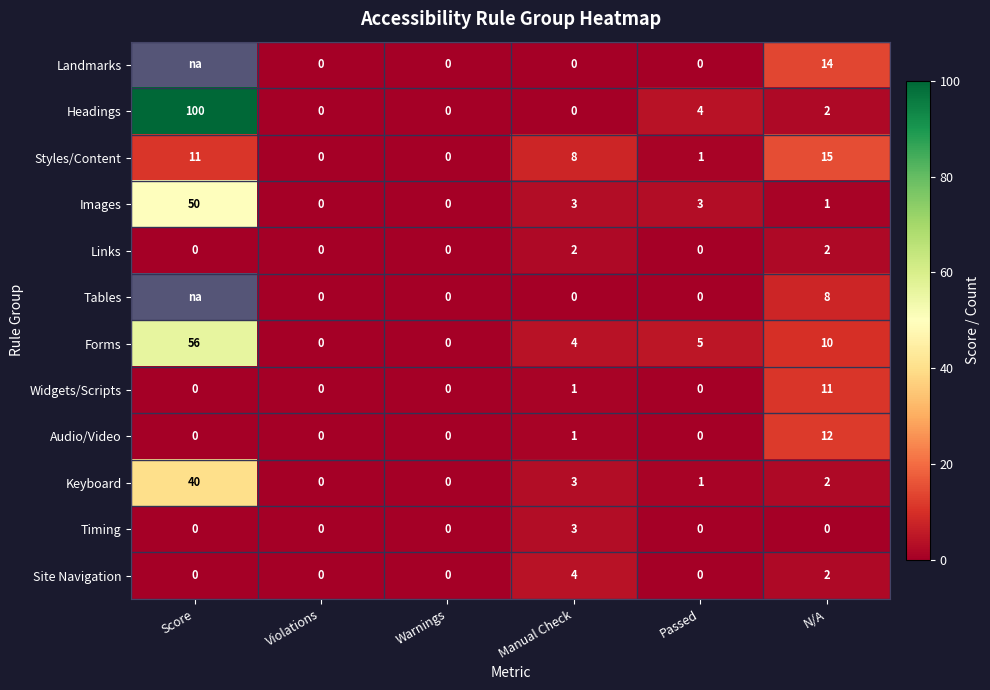

At which label does Forms first exceed 5?

Score